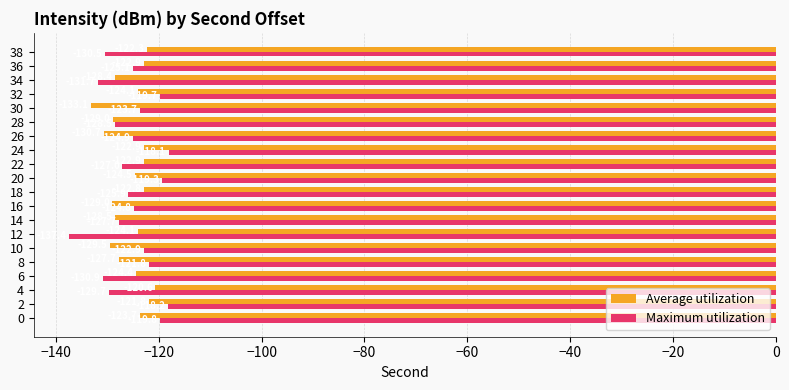

At 32, list the series in order from largest to smallest.

Maximum utilization, Average utilization